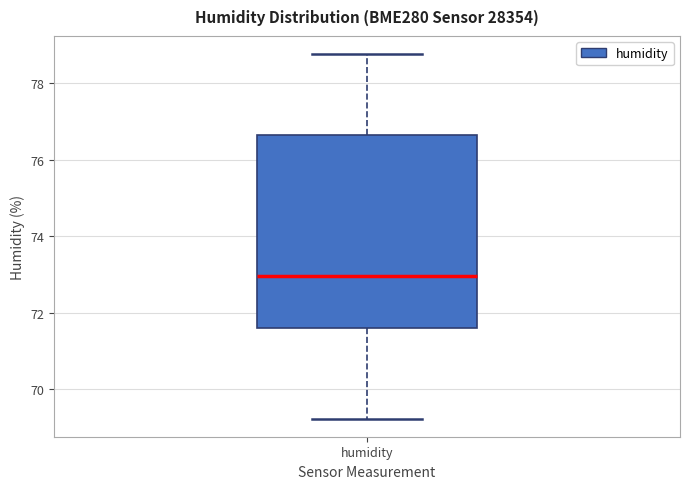

Where does the median line of the box for humidity sit on the y-axis? The values are not printed on the chart, so give them approximately, as read against the axis.

73.0